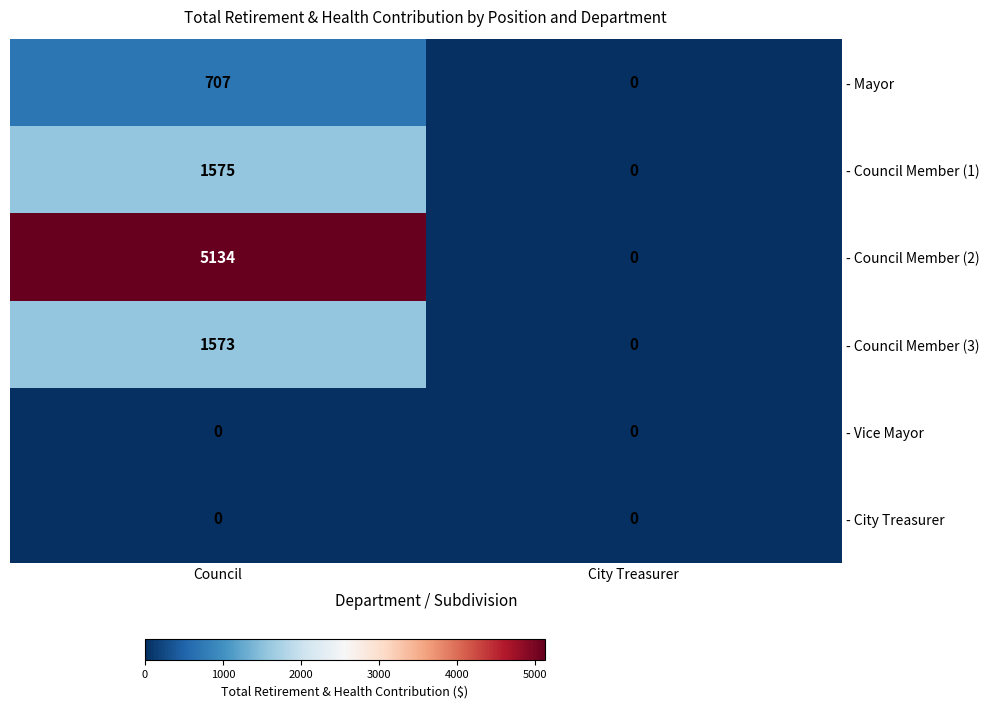

Rank the categories by - Council Member (3) value from lowest to highest.

City Treasurer, Council